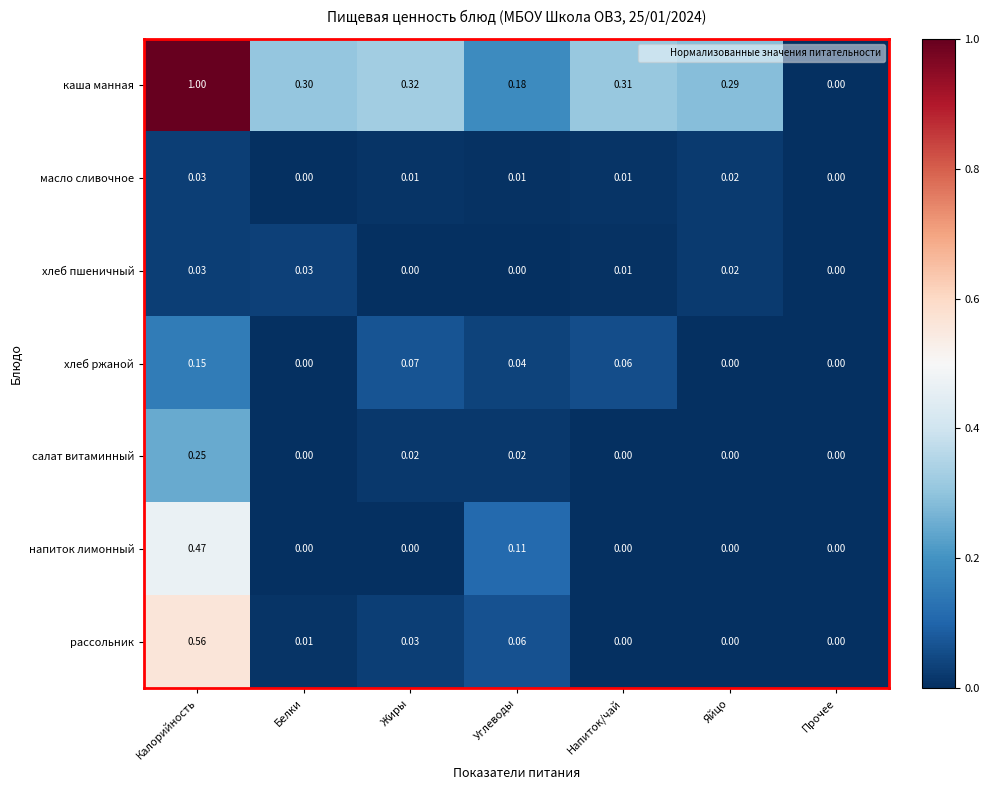

At which label is каша манная closest to 0?

Прочее